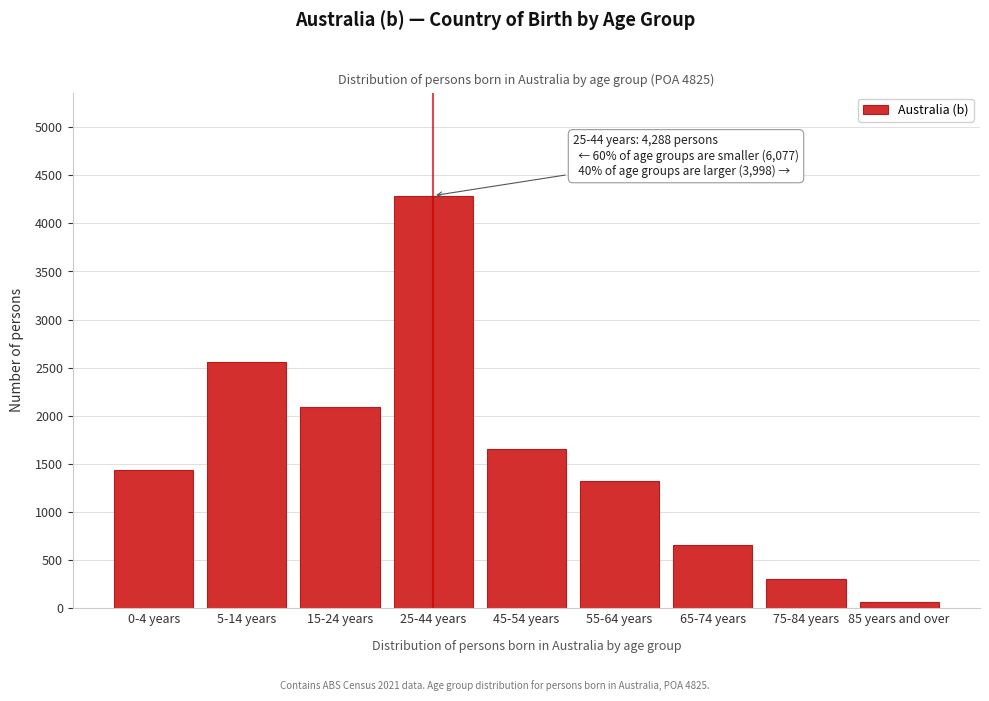

Reading right to left, what are all the values shown in this chart?

85 years and over=69	75-84 years=301	65-74 years=655	55-64 years=1320	45-54 years=1653	25-44 years=4288	15-24 years=2087	5-14 years=2557	0-4 years=1433